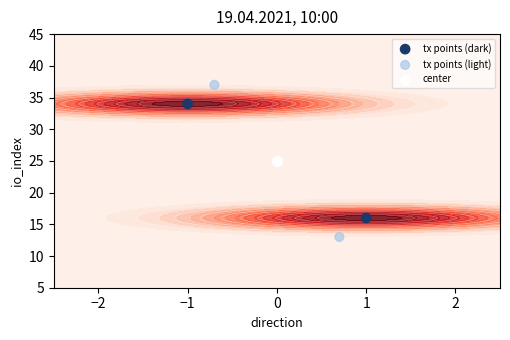

Read the tx points (dark) value at −1, to the nearest 10.

30